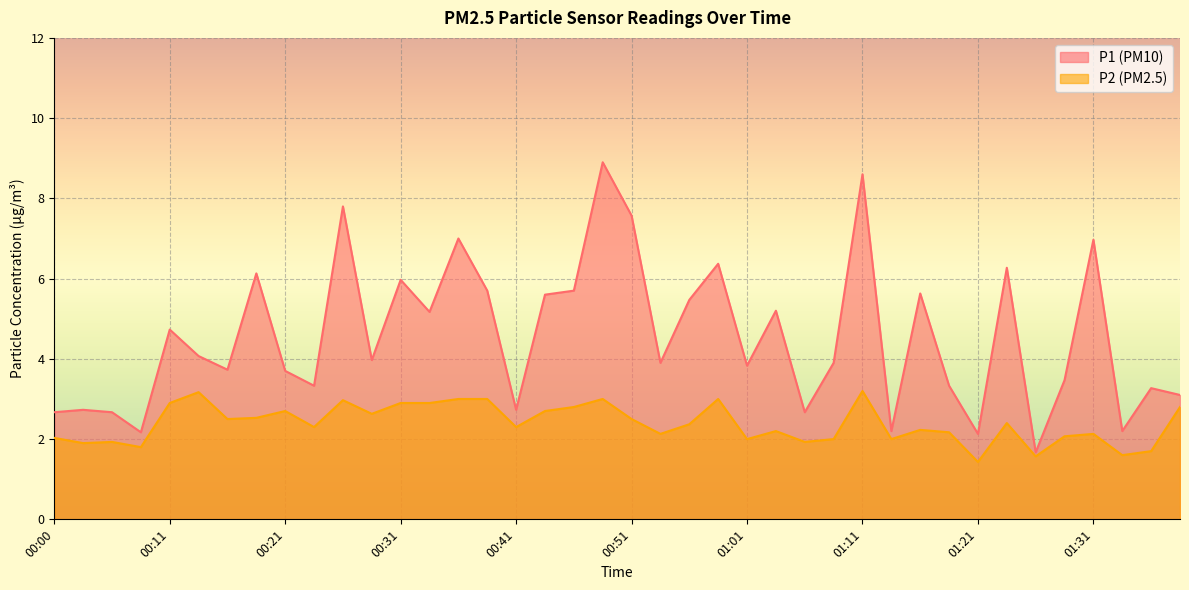

Reading left to right, what are all the values shown in this chart?

P1: 00:00=2.7	00:03=2.7	00:05=2.7	00:08=2.2	00:11=4.7	00:13=4.1	00:16=3.7	00:18=6.1	00:21=3.7	00:23=3.3	00:26=7.8	00:28=4.0	00:31=6.0	00:33=5.2	00:36=7.0	00:38=5.7	00:41=2.7	00:43=5.6	00:46=5.7	00:48=8.9	00:51=7.6	00:53=3.9	00:56=5.5	00:58=6.4	01:01=3.8	01:03=5.2	01:06=2.7	01:08=3.9	01:11=8.6	01:13=2.2	01:16=5.6	01:18=3.3	01:21=2.1	01:23=6.3	01:26=1.7	01:29=3.5	01:31=7.0	01:34=2.2	01:36=3.3	01:39=3.1
P2: 00:00=2.0	00:03=1.9	00:05=1.9	00:08=1.8	00:11=2.9	00:13=3.2	00:16=2.5	00:18=2.5	00:21=2.7	00:23=2.3	00:26=3.0	00:28=2.6	00:31=2.9	00:33=2.9	00:36=3.0	00:38=3.0	00:41=2.3	00:43=2.7	00:46=2.8	00:48=3.0	00:51=2.5	00:53=2.1	00:56=2.4	00:58=3.0	01:01=2.0	01:03=2.2	01:06=1.9	01:08=2.0	01:11=3.2	01:13=2.0	01:16=2.2	01:18=2.2	01:21=1.4	01:23=2.4	01:26=1.6	01:29=2.1	01:31=2.1	01:34=1.6	01:36=1.7	01:39=2.8